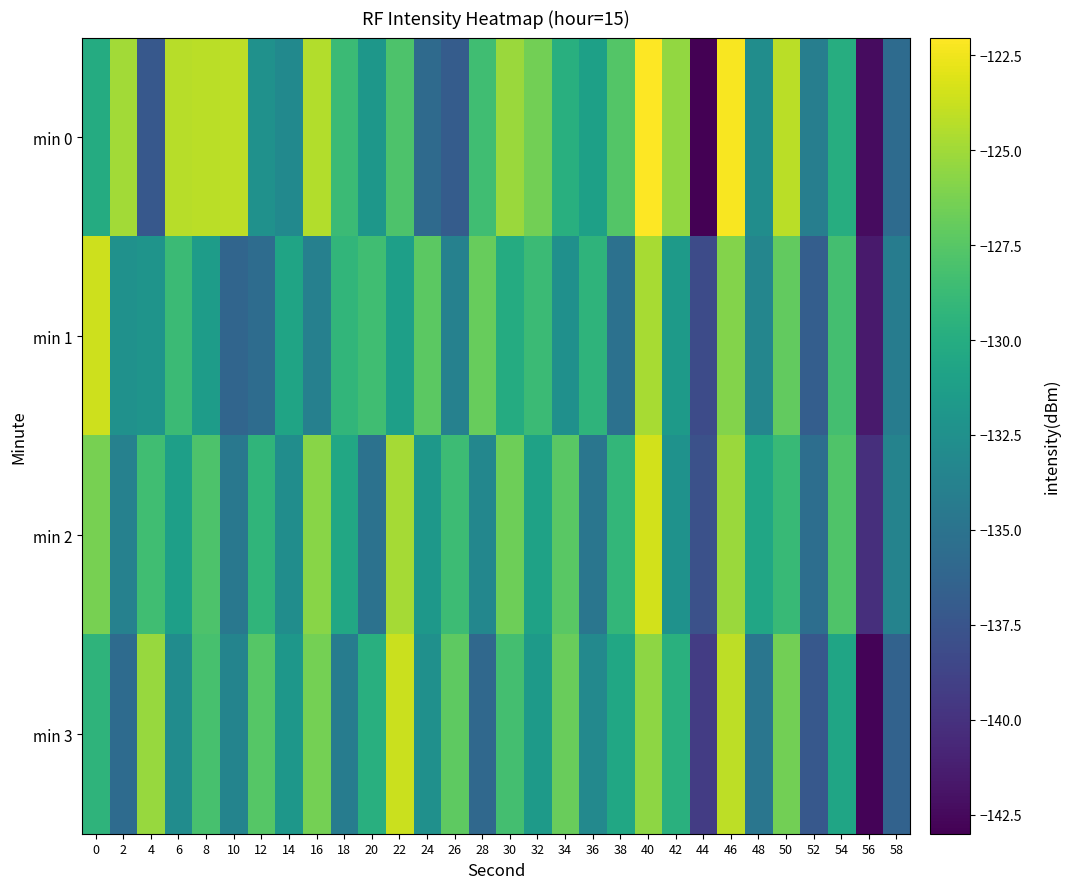

Between 6 and 0, which is larger?

6